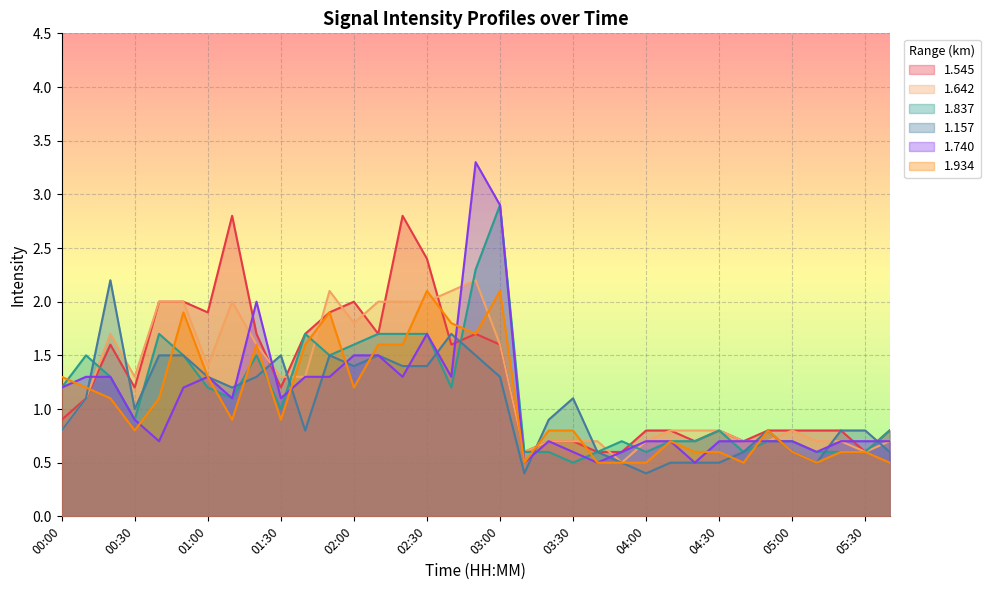

Reading left to right, what are all the values shown in this chart?

1.545: 0.9	1.1	1.6	1.2	2.0	2.0	1.9	2.8	1.7	1.2	1.7	1.9	2.0	1.7	2.8	2.4	1.6	1.7	1.6	0.6	0.7	0.7	0.6	0.6	0.8	0.8	0.7	0.8	0.7	0.8	0.8	0.8	0.8	0.6	0.8
1.642: 0.8	1.1	1.7	1.3	2.0	2.0	1.4	2.0	1.6	1.3	1.3	2.1	1.8	2.0	2.0	2.0	2.1	2.2	1.6	0.6	0.7	0.7	0.7	0.5	0.7	0.8	0.8	0.8	0.7	0.7	0.8	0.7	0.7	0.6	0.7
1.837: 1.2	1.5	1.3	0.9	1.7	1.5	1.2	1.1	1.5	1.0	1.7	1.5	1.6	1.7	1.7	1.7	1.2	2.3	2.9	0.6	0.6	0.5	0.6	0.7	0.6	0.7	0.7	0.8	0.6	0.7	0.7	0.6	0.6	0.6	0.8
1.157: 0.8	1.1	2.2	1.0	1.5	1.5	1.3	1.2	1.3	1.5	0.8	1.5	1.4	1.5	1.4	1.4	1.7	1.5	1.3	0.4	0.9	1.1	0.6	0.5	0.4	0.5	0.5	0.5	0.6	0.8	0.6	0.5	0.8	0.8	0.6
1.740: 1.2	1.3	1.3	0.9	0.7	1.2	1.3	1.1	2.0	1.1	1.3	1.3	1.5	1.5	1.3	1.7	1.3	3.3	2.9	0.5	0.7	0.6	0.5	0.6	0.7	0.7	0.5	0.7	0.7	0.7	0.7	0.6	0.7	0.7	0.7
1.934: 1.3	1.2	1.1	0.8	1.1	1.9	1.3	0.9	1.6	0.9	1.6	1.9	1.2	1.6	1.6	2.1	1.8	1.7	2.1	0.5	0.8	0.8	0.5	0.5	0.5	0.7	0.6	0.6	0.5	0.8	0.6	0.5	0.6	0.6	0.5